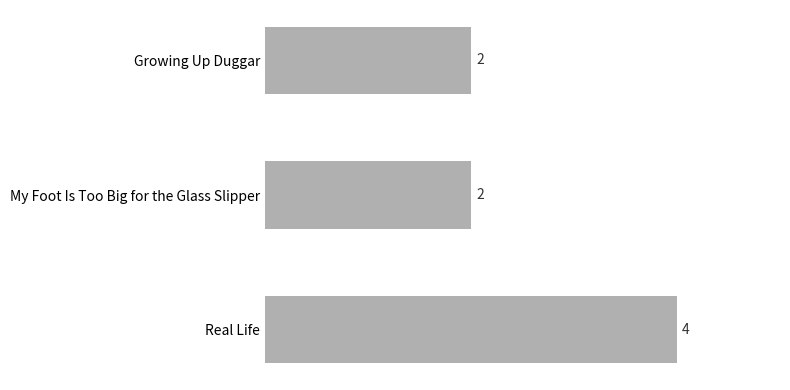

Reading top to bottom, what are all the values shown in this chart?

2	2	4